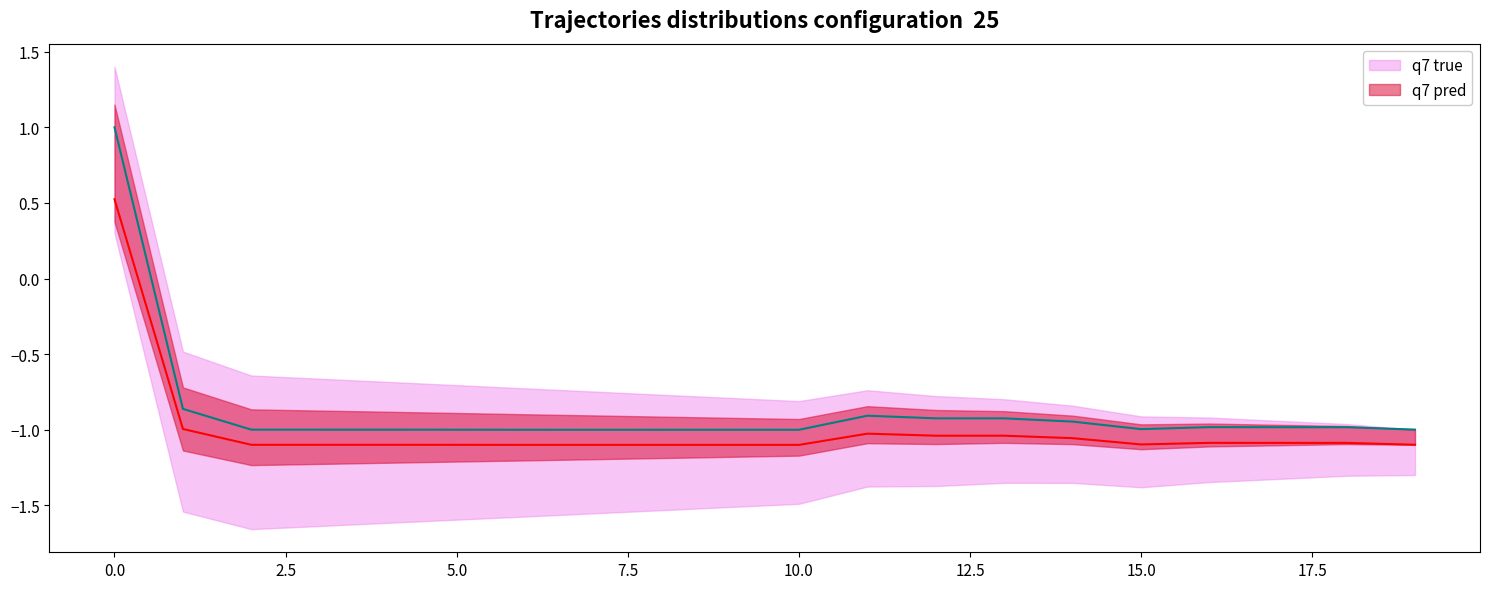

Which series has the largest total across all categories?

q7 true